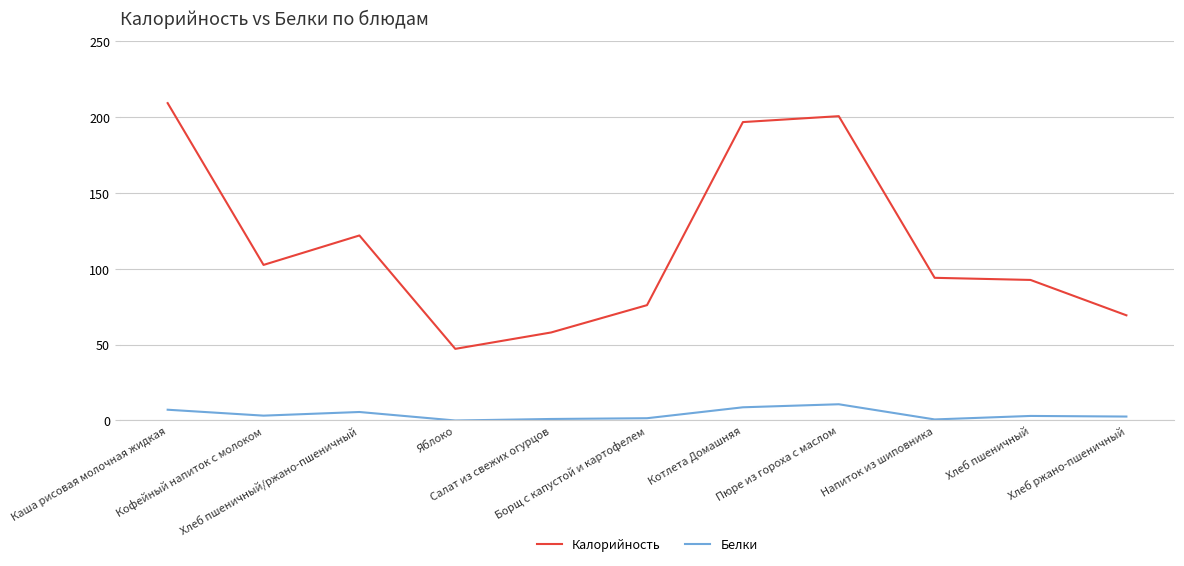

Which series has the largest total across all categories?

Калорийность